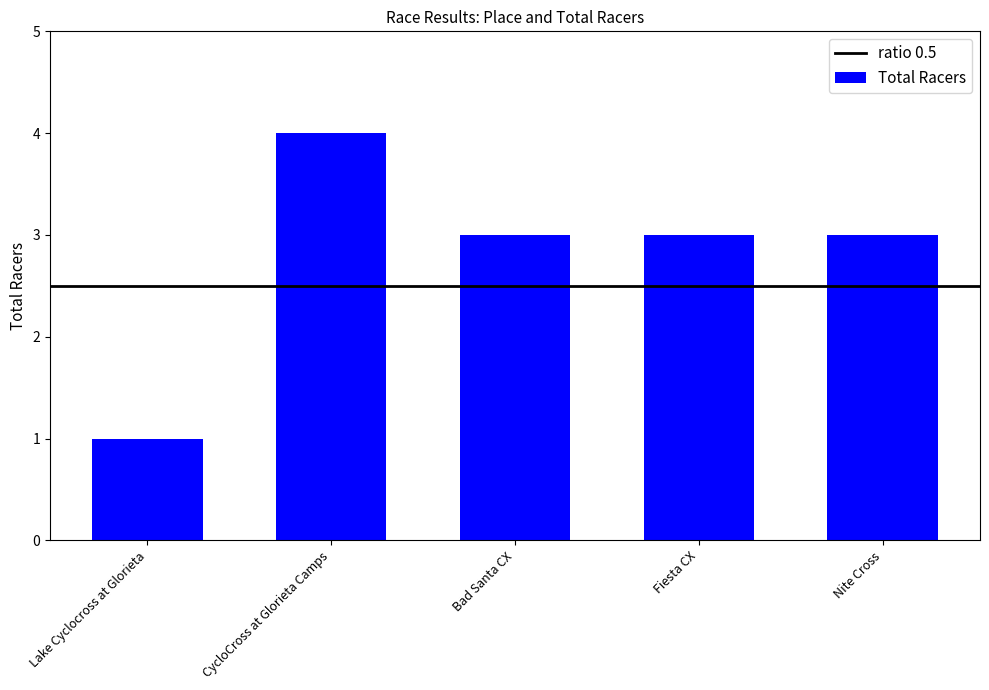

Reading right to left, what are all the values shown in this chart?

3	3	3	4	1